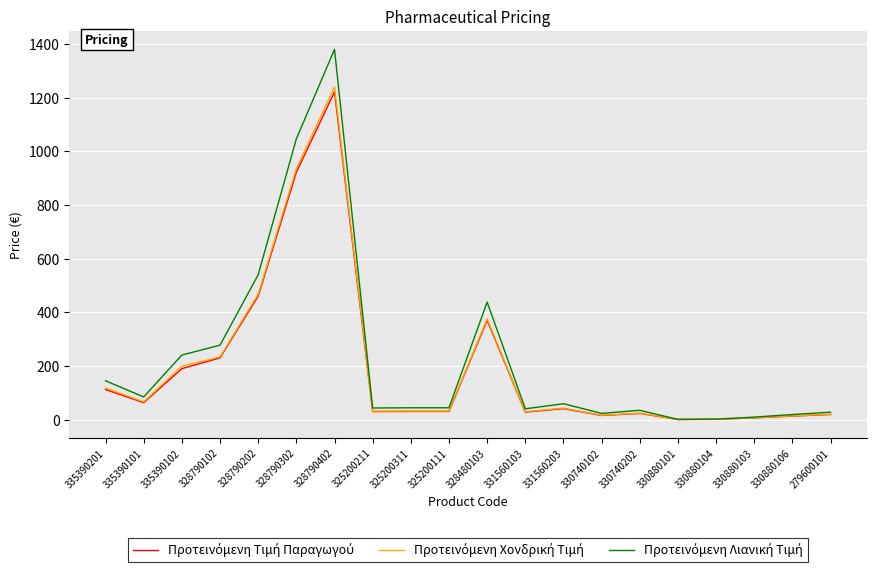

Count the number of data series in this chart.

3